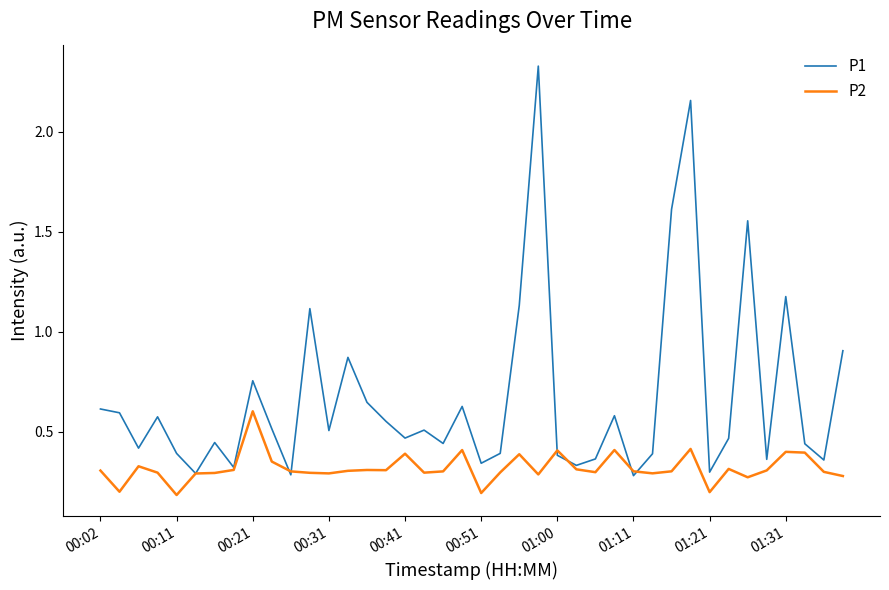

List the series in order of their overall mean, lowest first.

P2, P1